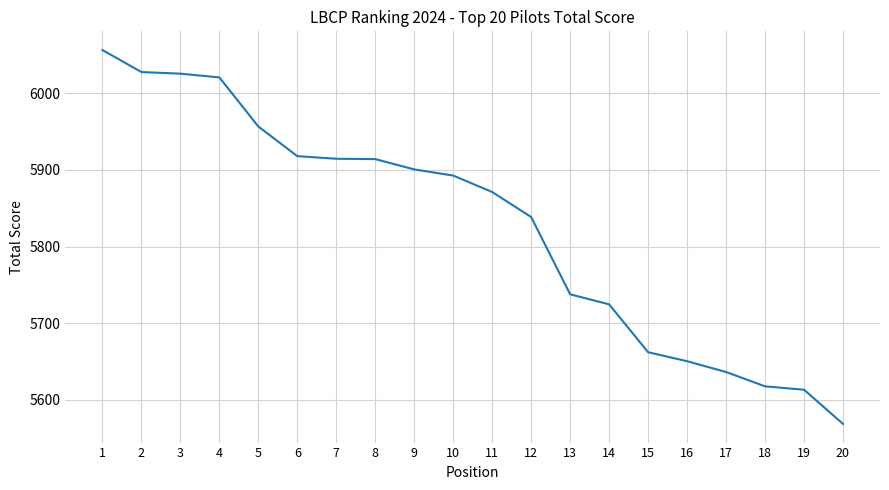

What is the difference between the maximum and minimum values?

487.9